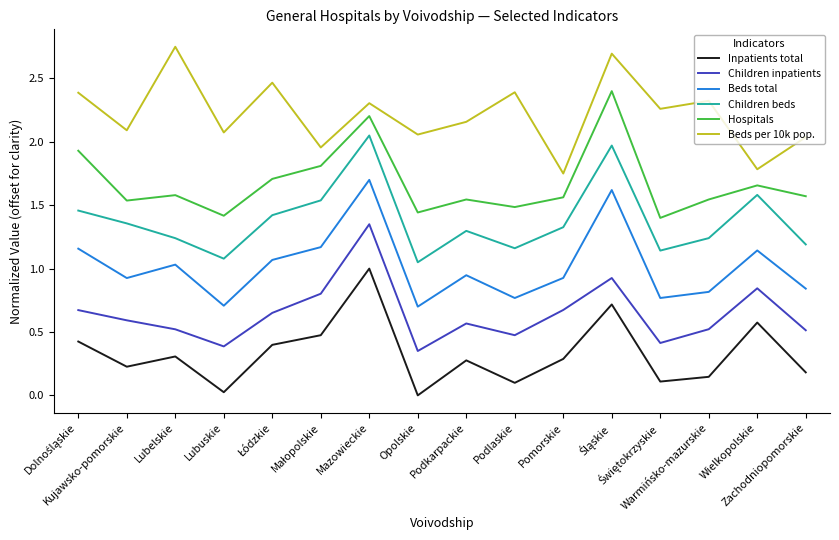

Which series has the largest total across all categories?

Beds per 10k pop.